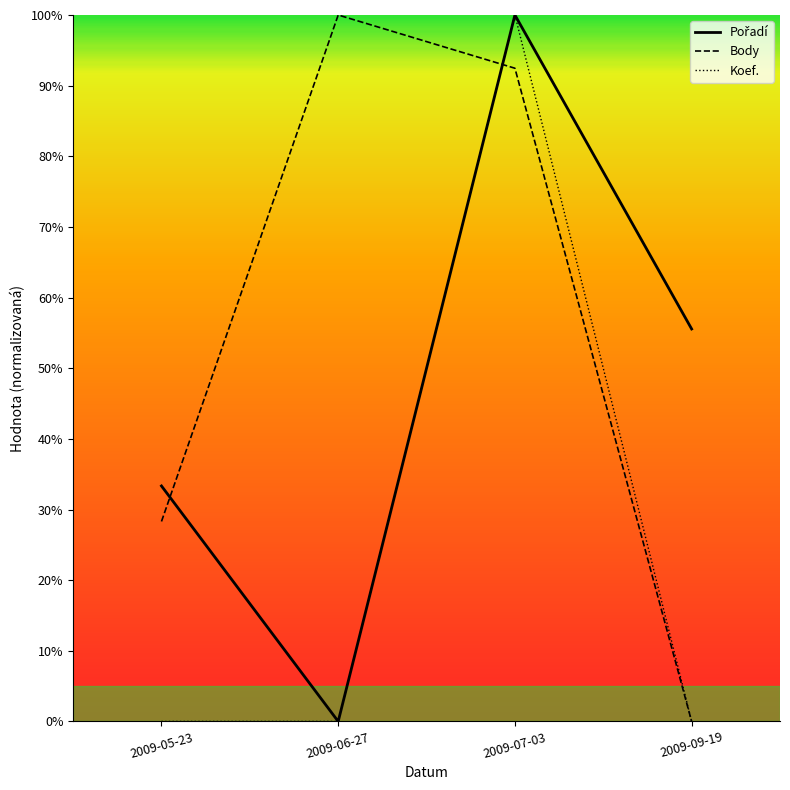

Is the value of Body at 2009-07-03 greater than the value of Pořadí at 2009-05-23?

Yes